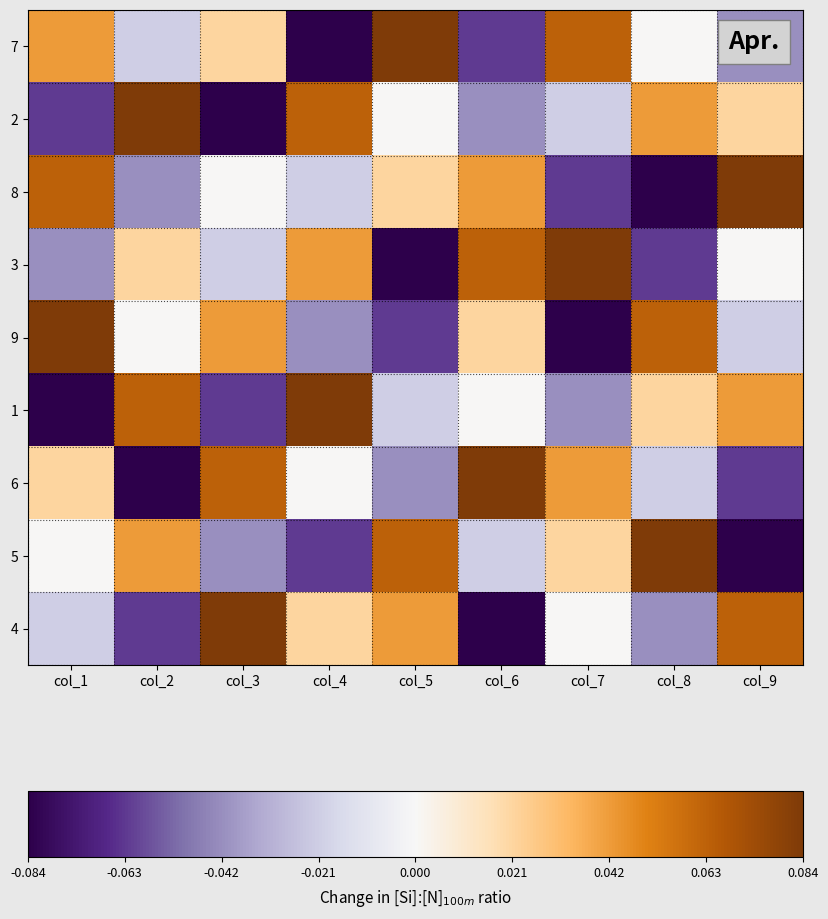

At which category is the sum across all series the highest?

col_1